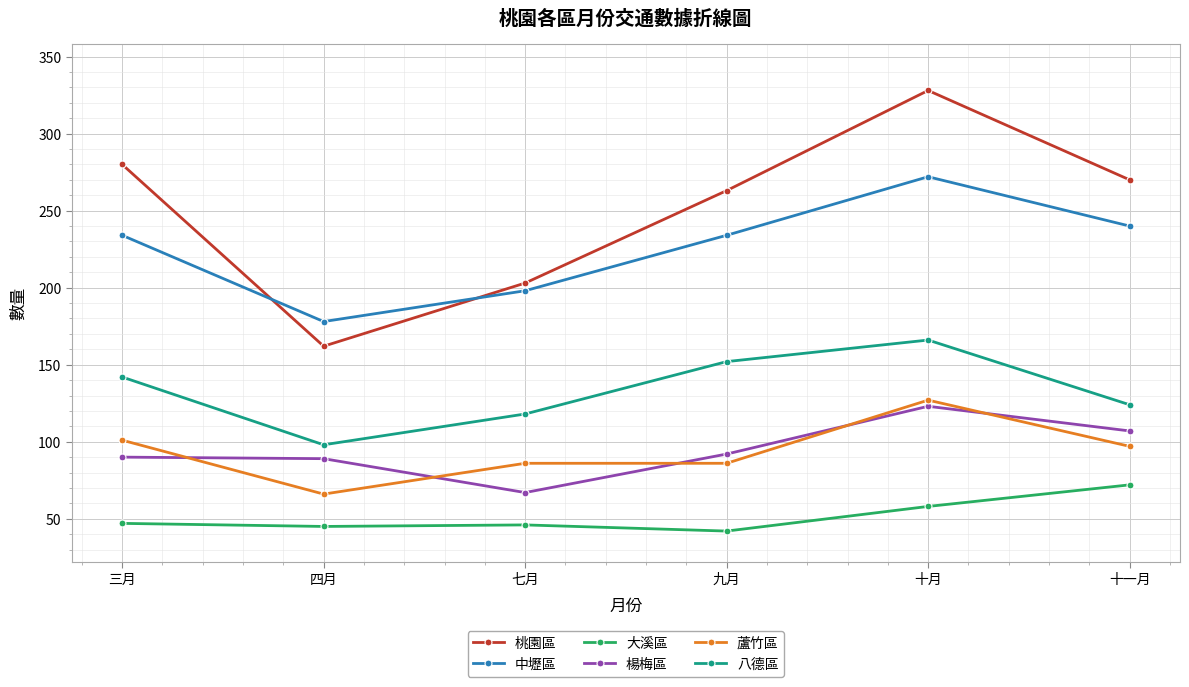

Rank the series by their maximum value, from lowest to highest.

大溪區, 楊梅區, 蘆竹區, 八德區, 中壢區, 桃園區